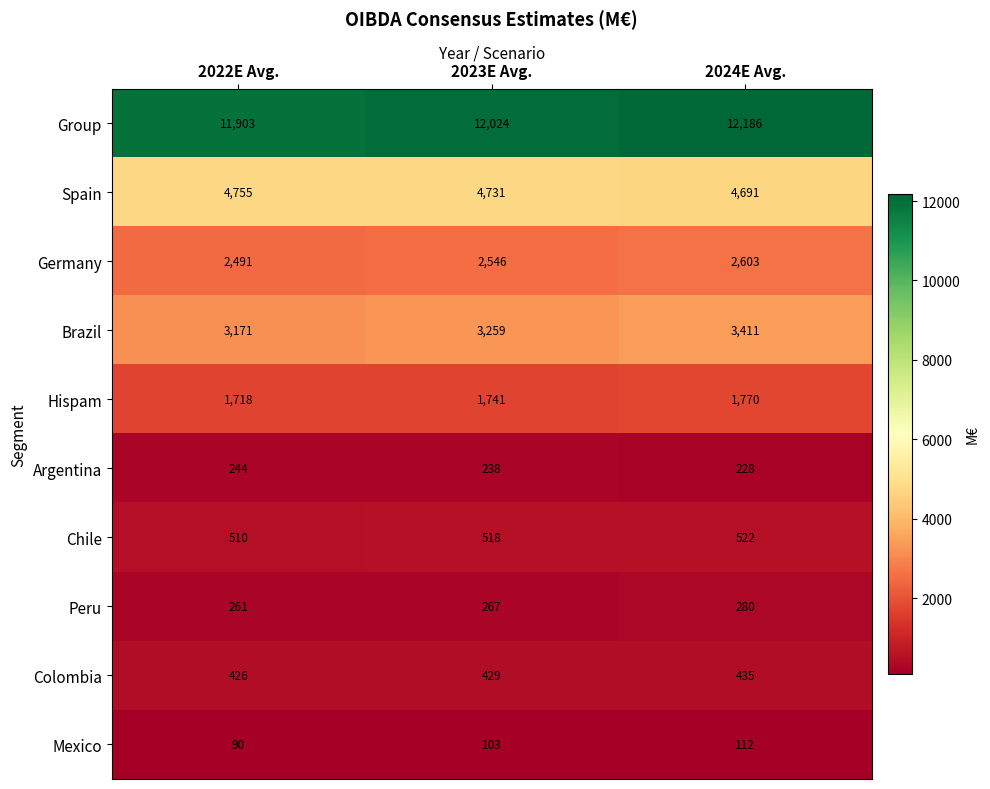

Read the Hispam value at 2023E Avg..

1741